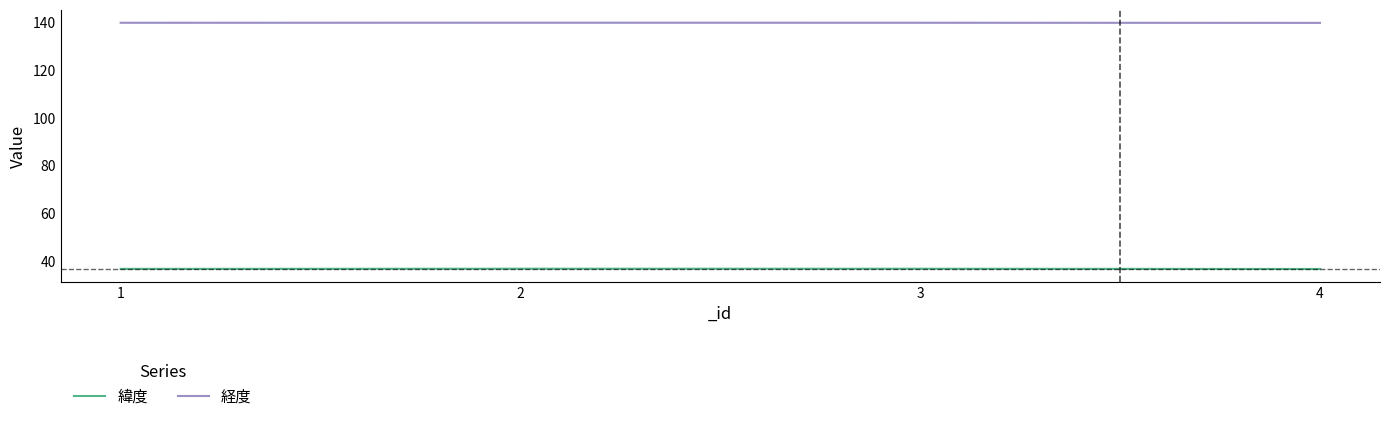

How many lines are shown in the chart?

2